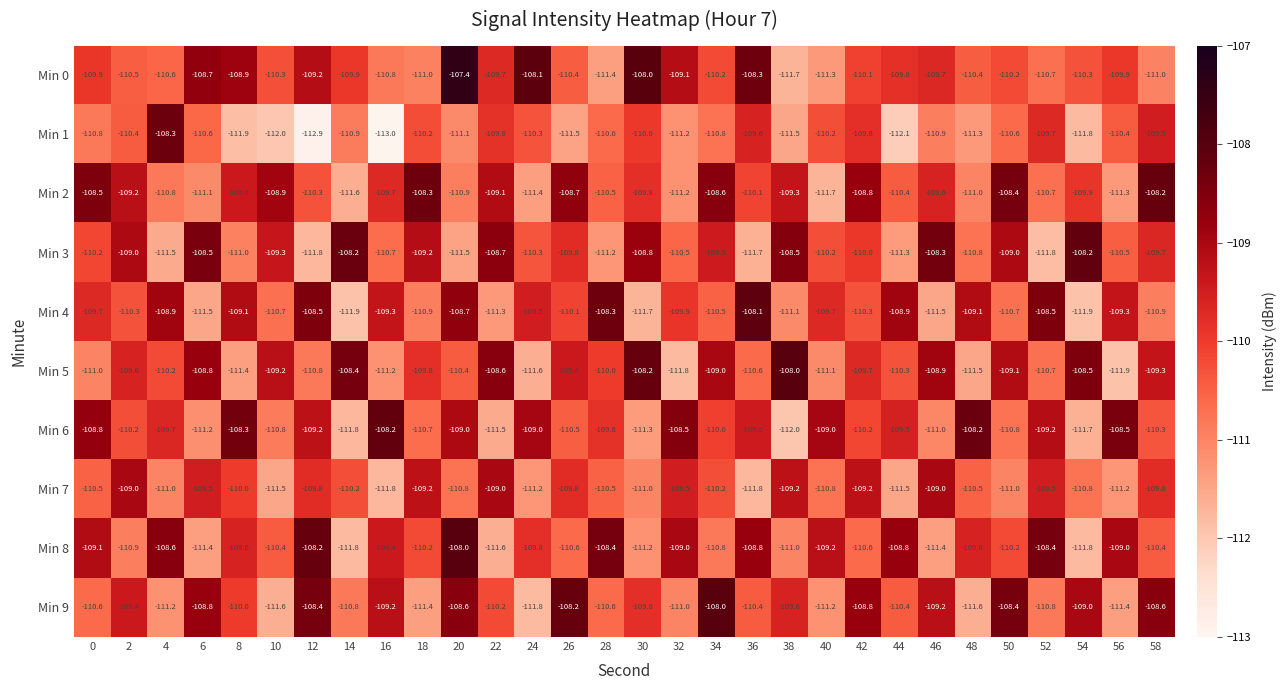

What value does the Min 6 series have at 44?

-109.5